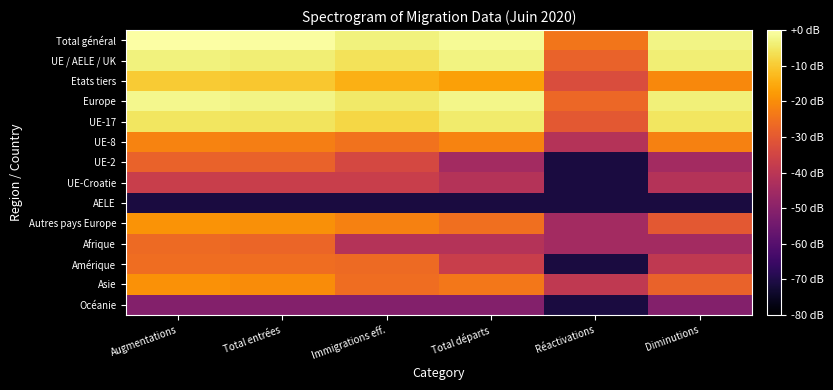

Rank the categories by UE-17 value from highest to lowest.

Total départs, Diminutions, Augmentations, Total entrées, Immigrations eff., Réactivations